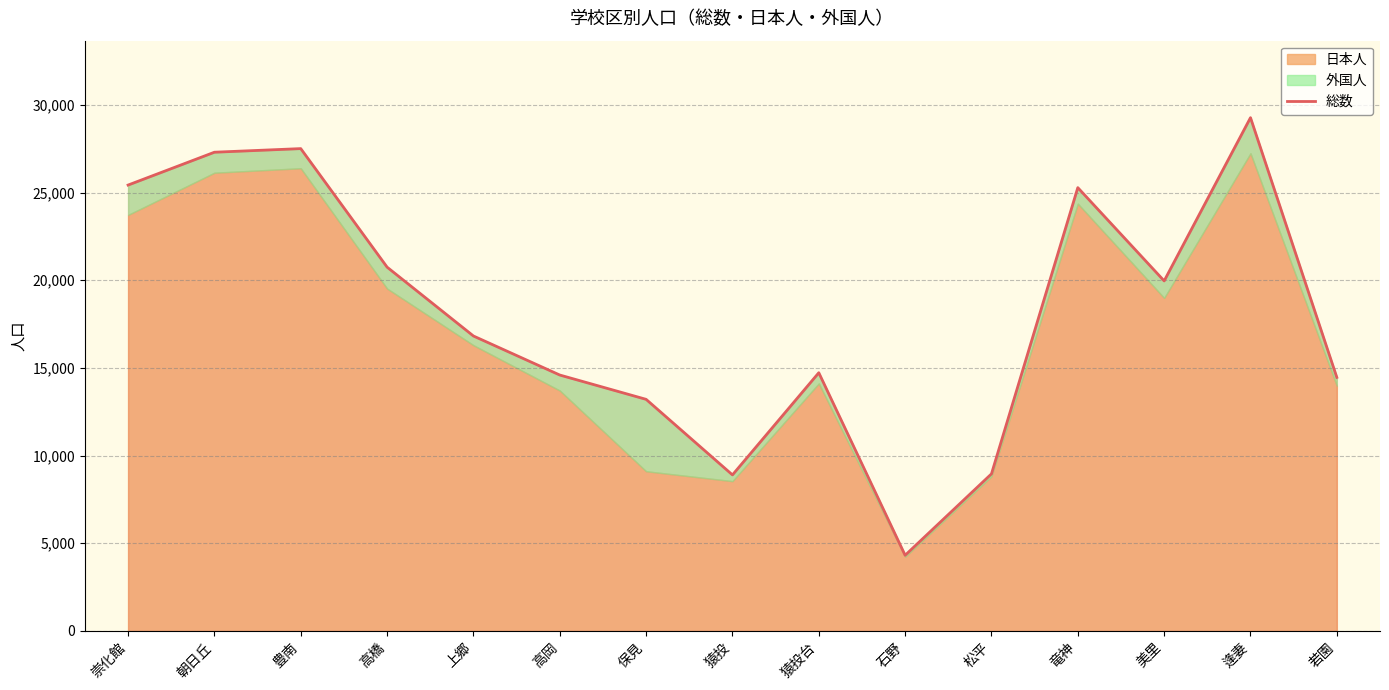

At which label is the value closest to 16795?

上郷